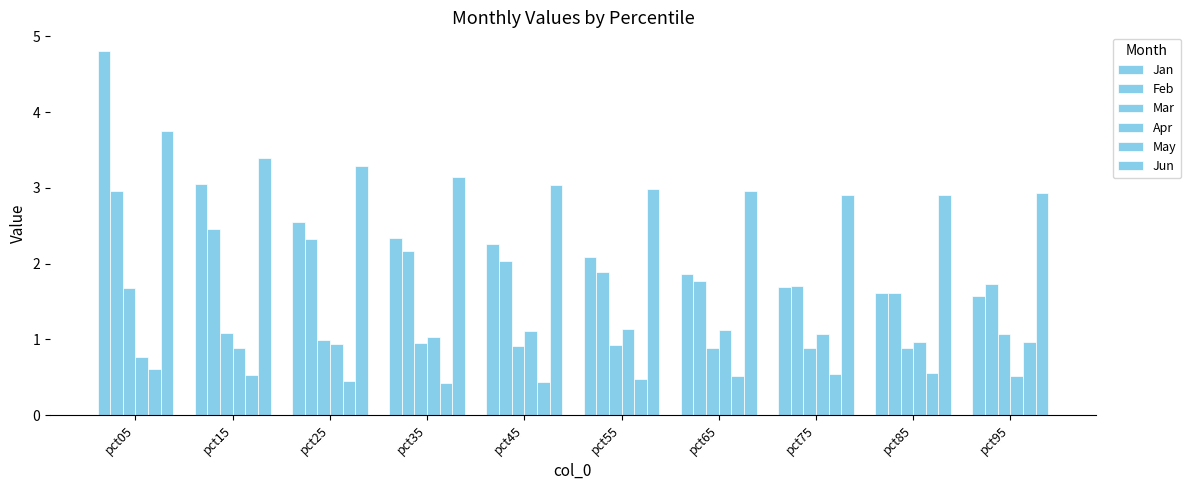

The value of Jan at pct25 is 2.6. True or false?

True